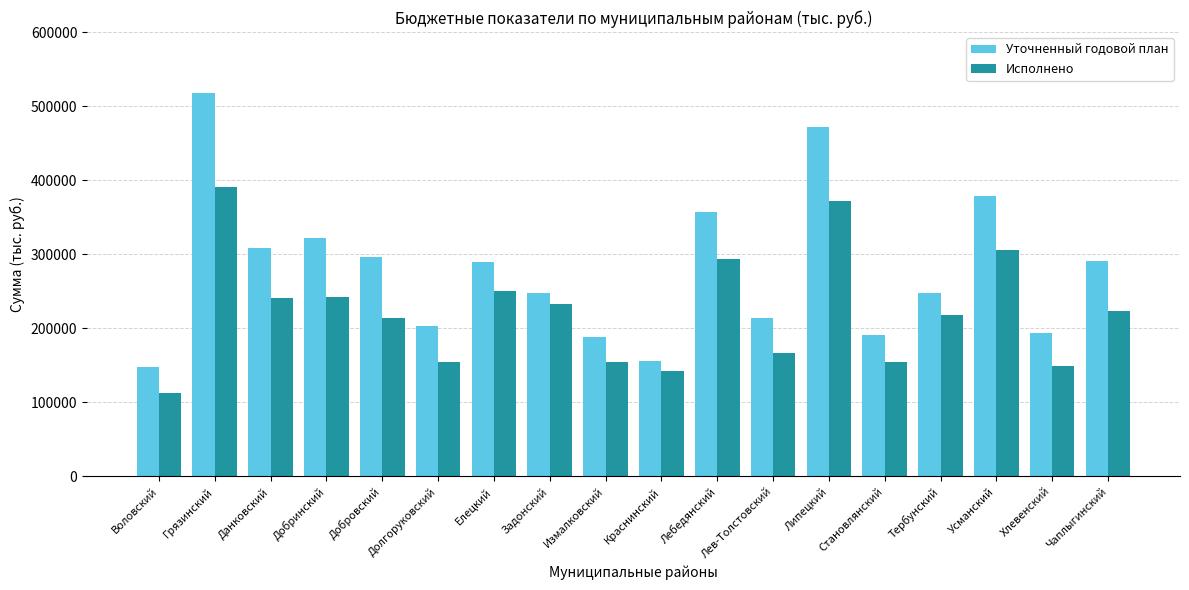

Which series has the largest range (max minus min)?

Уточненный годовой план